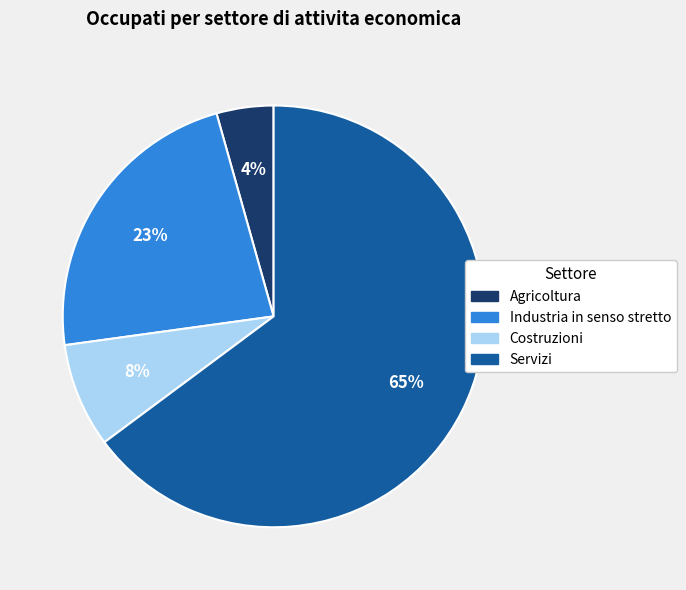

Count the number of slices in the pie.

4